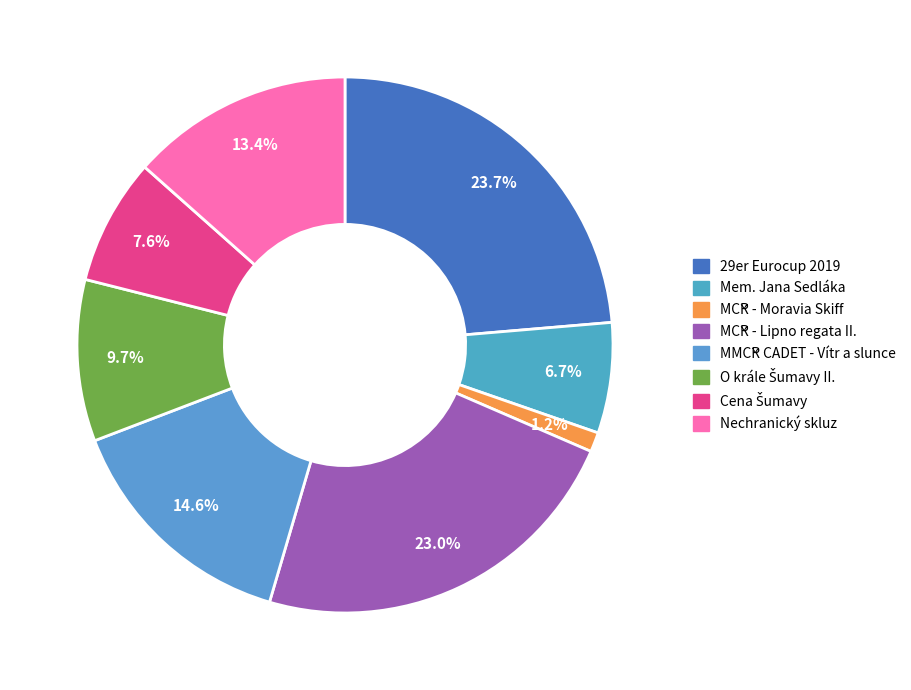

What is the smallest slice in the pie chart?

MČR - Moravia Skiff